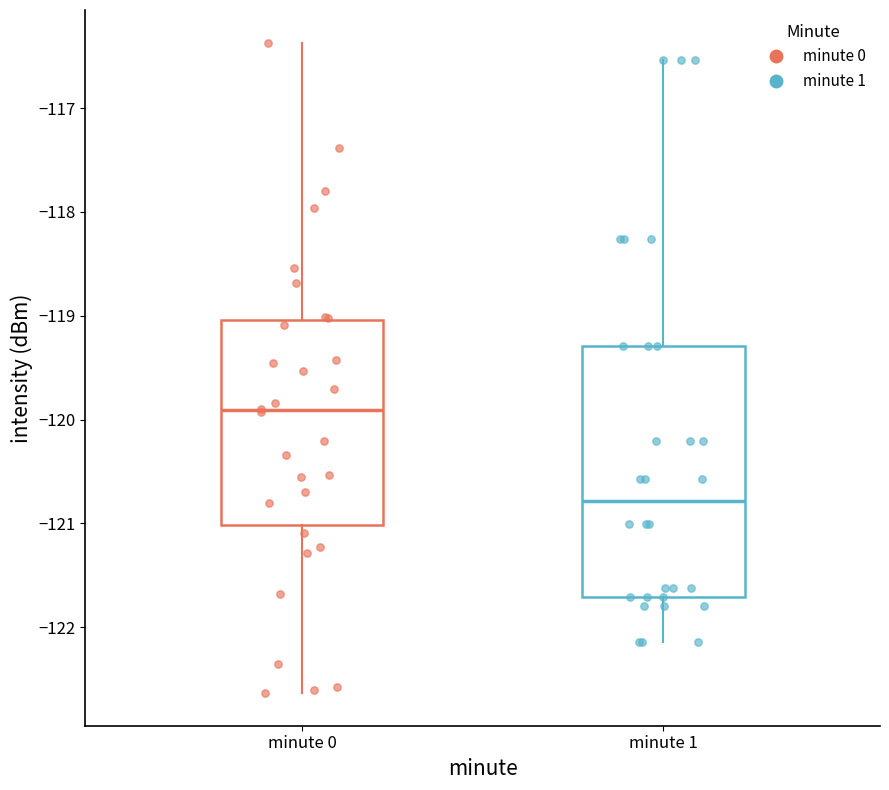

Reading left to right, read every box against the y-axis: the position of its median line, the range the box covers, and the ends of its whiskers. The values are not printed on the chart, so give them approximately, as read against the axis.

minute 0: median -119.9, box -121.0 to -119.0, whiskers -122.6 to -116.4
minute 1: median -120.8, box -121.7 to -119.3, whiskers -122.1 to -116.5